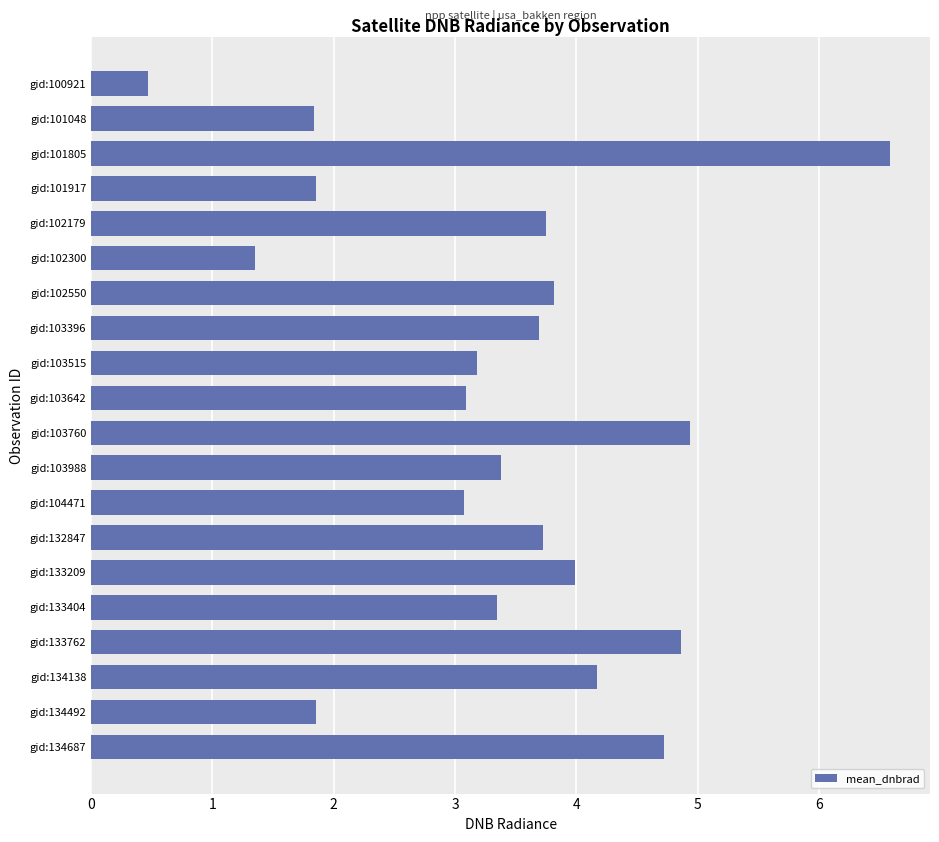

Between gid:101048 and gid:102300, which is larger?

gid:101048